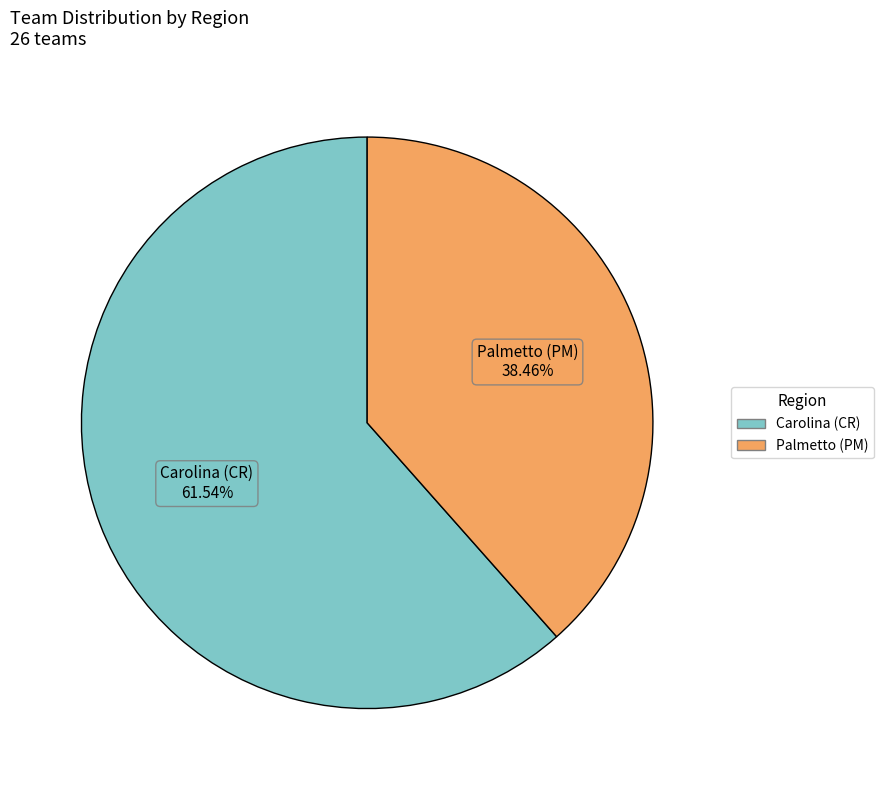

Which category accounts for the majority?

Carolina (CR)